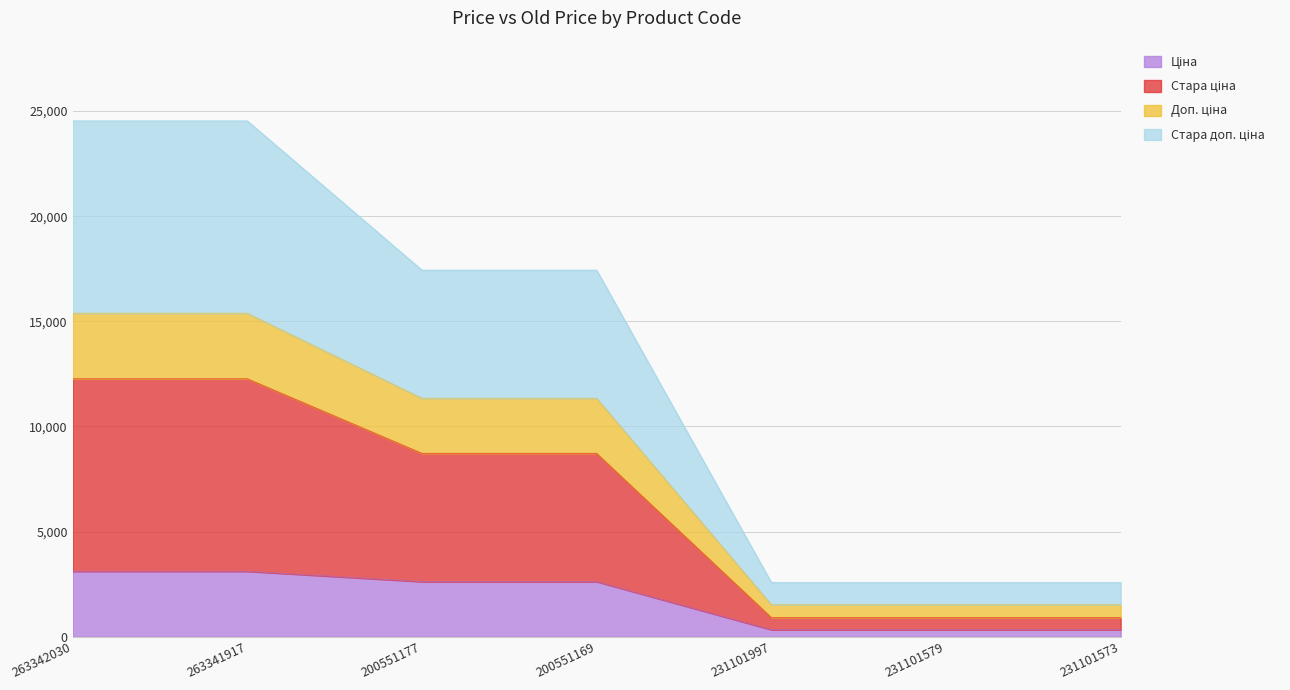

What is the total value across all series at 263342030?

24534.4